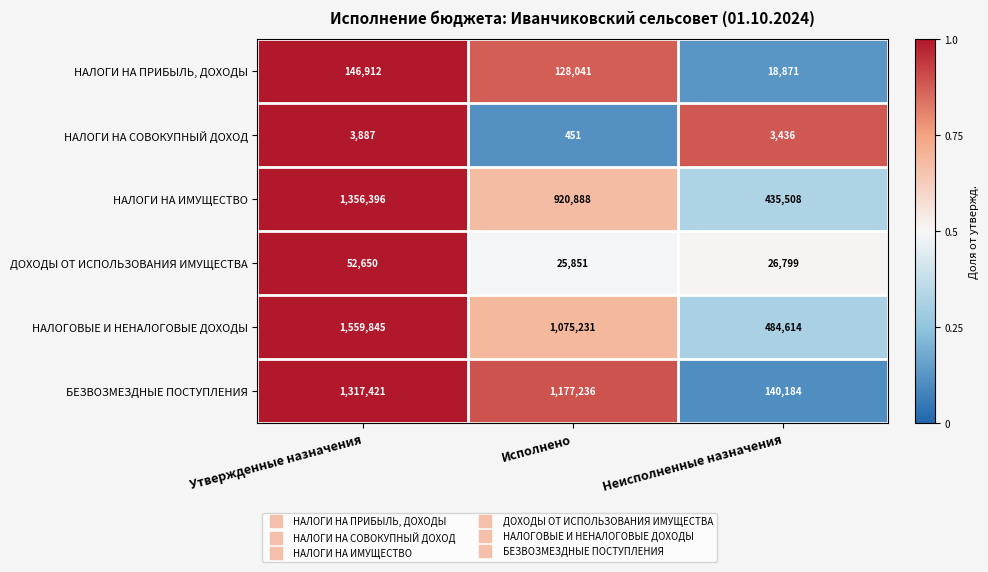

What is the smallest value displayed?

451